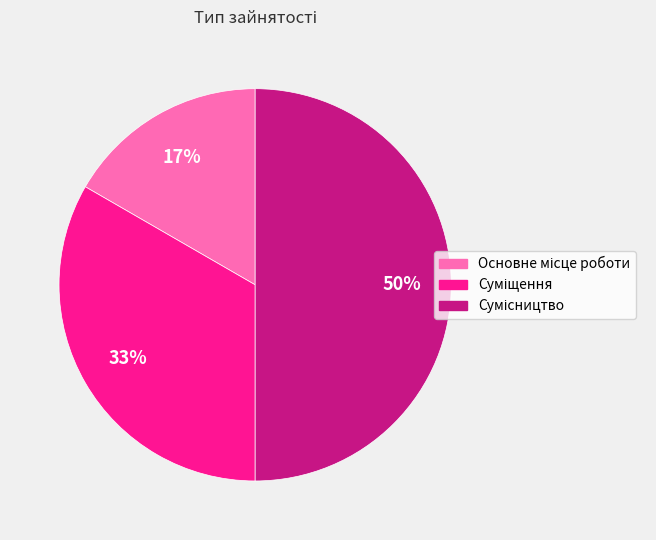

To the nearest percent, what is the difference between the largest and smallest slice percentages?

33%